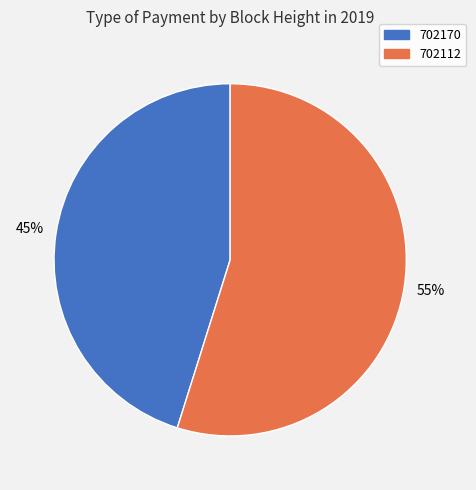

What percentage is the 702112 slice, to the nearest percent?

55%